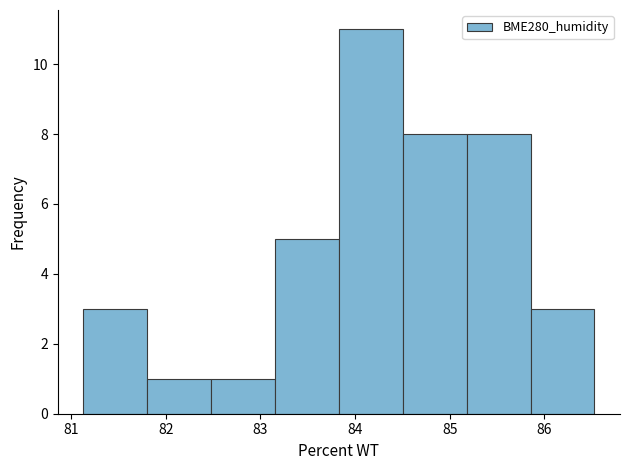

Reading left to right, transcribe this chart: for each bar, give the range it covers on the x-axis and its height. Neither the bar edges nor the heights are printed on the chart, so give them approximately, as read against the axes.

81.1 to 81.8: 3
81.8 to 82.5: 1
82.5 to 83.2: 1
83.2 to 83.8: 5
83.8 to 84.5: 11
84.5 to 85.2: 8
85.2 to 85.9: 8
85.9 to 86.5: 3